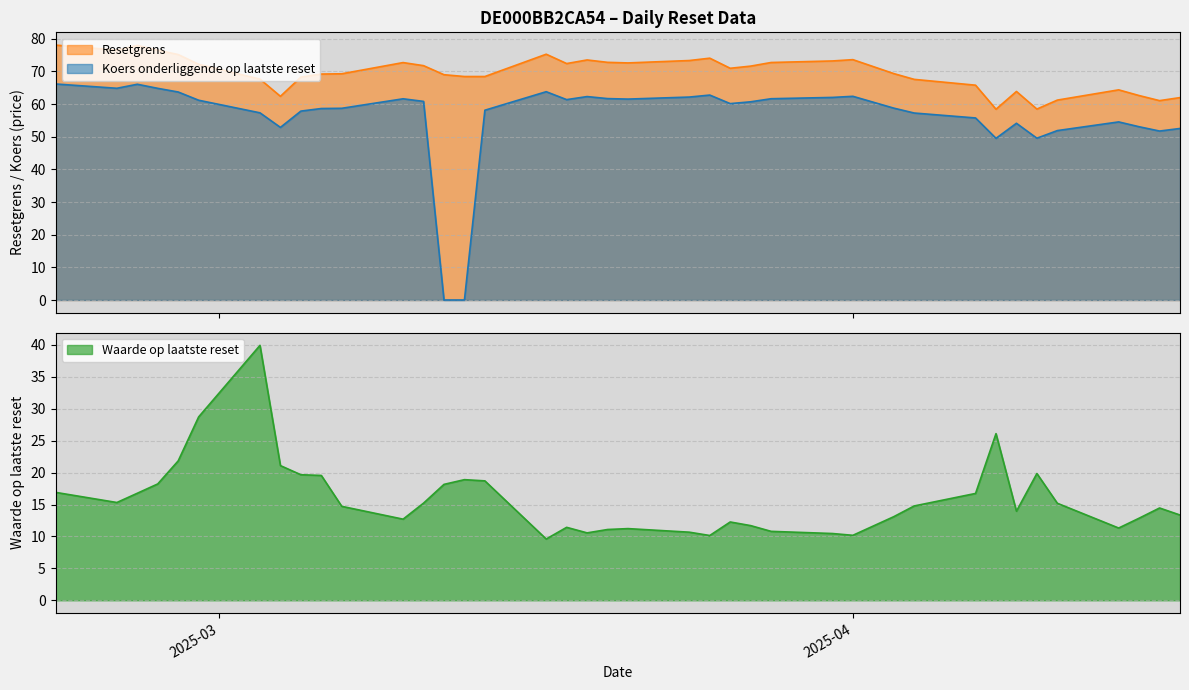

True or false: Koers onderliggende op laatste reset and Resetgrens intersect in this chart.

False